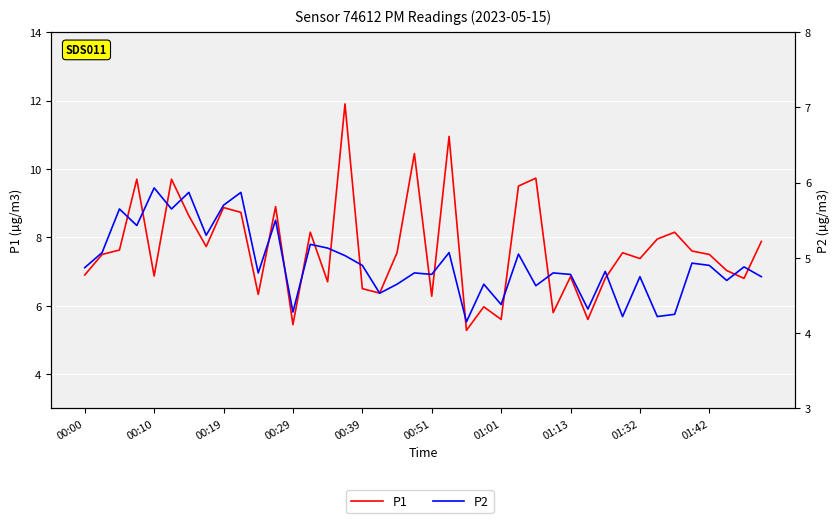

At which category is the sum across all series the highest?

15